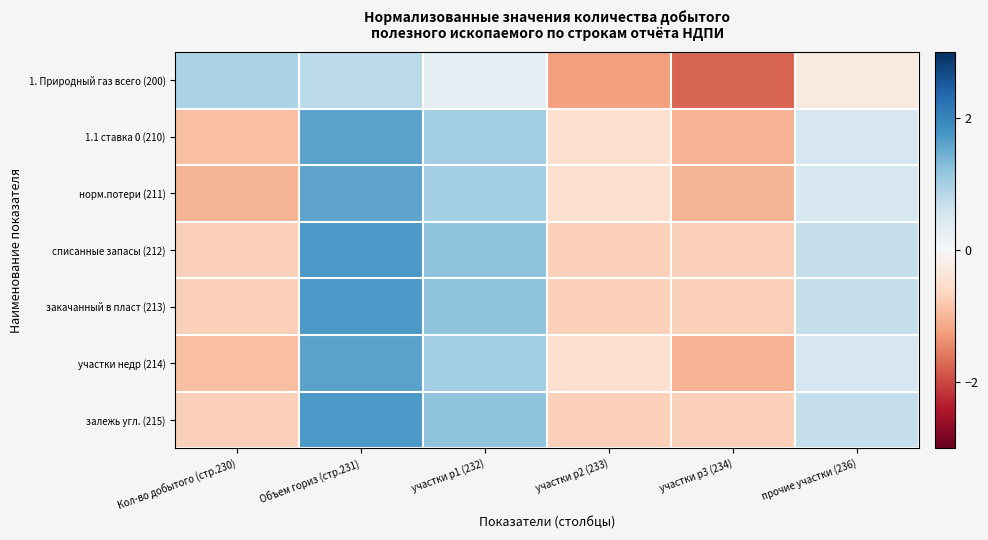

What is the smallest value displayed?

-1.7